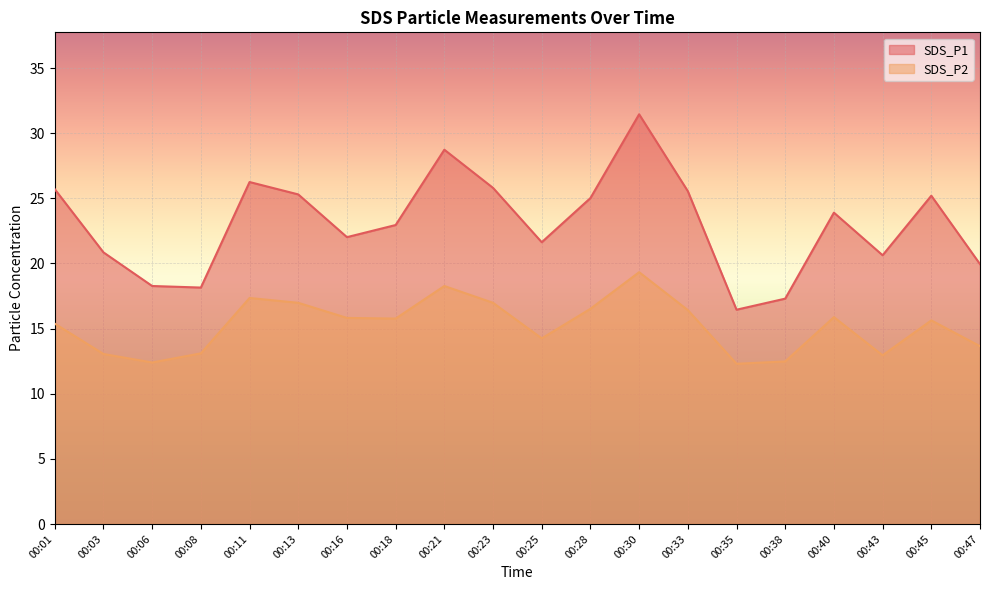

Reading left to right, list all the values displayed in this chart.

SDS_P1: 25.7	20.9	18.3	18.1	26.2	25.3	22.0	22.9	28.7	25.8	21.6	25.0	31.4	25.6	16.4	17.3	23.9	20.6	25.2	19.9
SDS_P2: 15.4	13.1	12.4	13.1	17.4	17.0	15.8	15.8	18.3	17.0	14.2	16.5	19.3	16.4	12.3	12.5	15.9	12.9	15.6	13.7